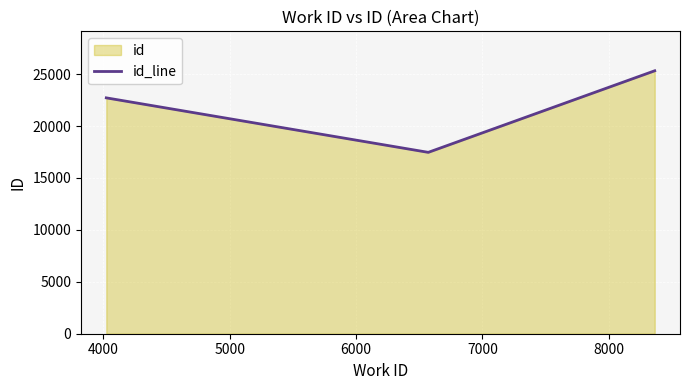

How many values are between 17466 and 25322?

3